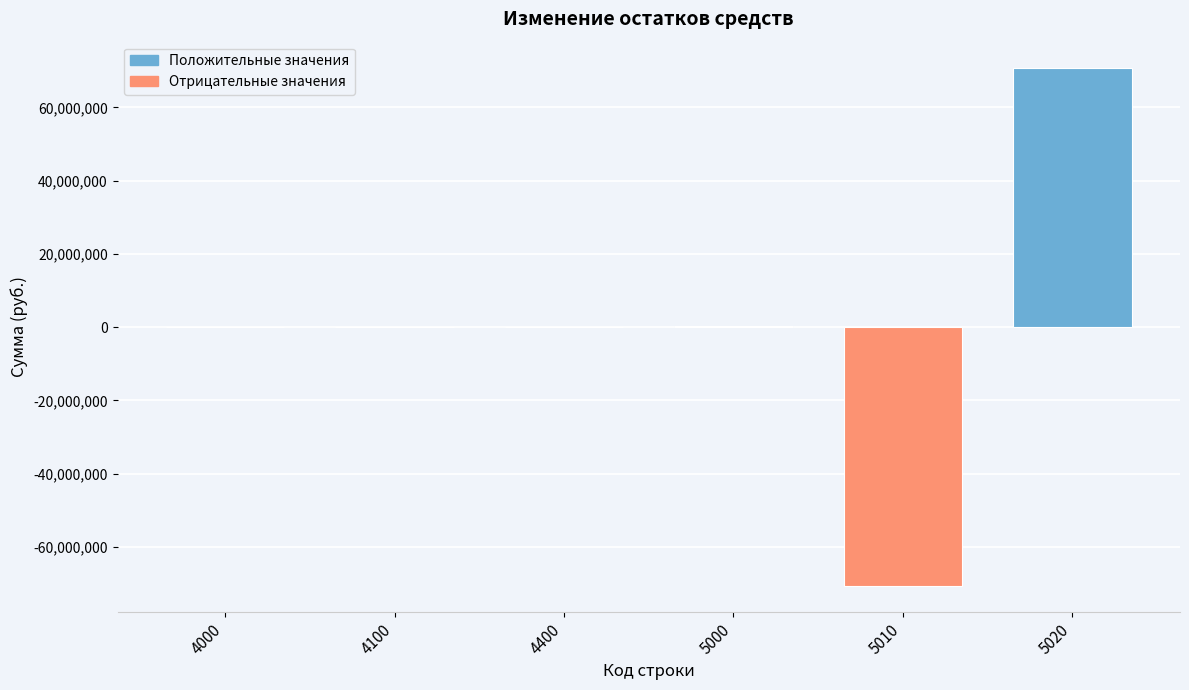

Count the number of categories in the chart.

6